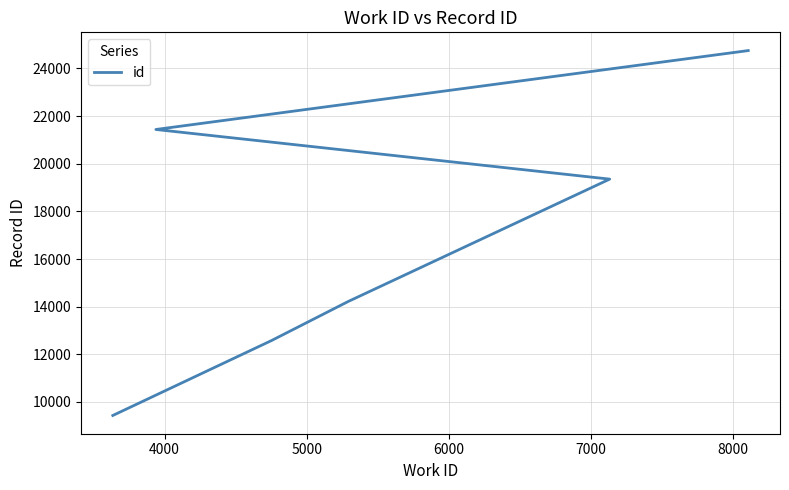

Reading left to right, what are all the values shown in this chart?

9434	12584	14218	19352	21435	24746